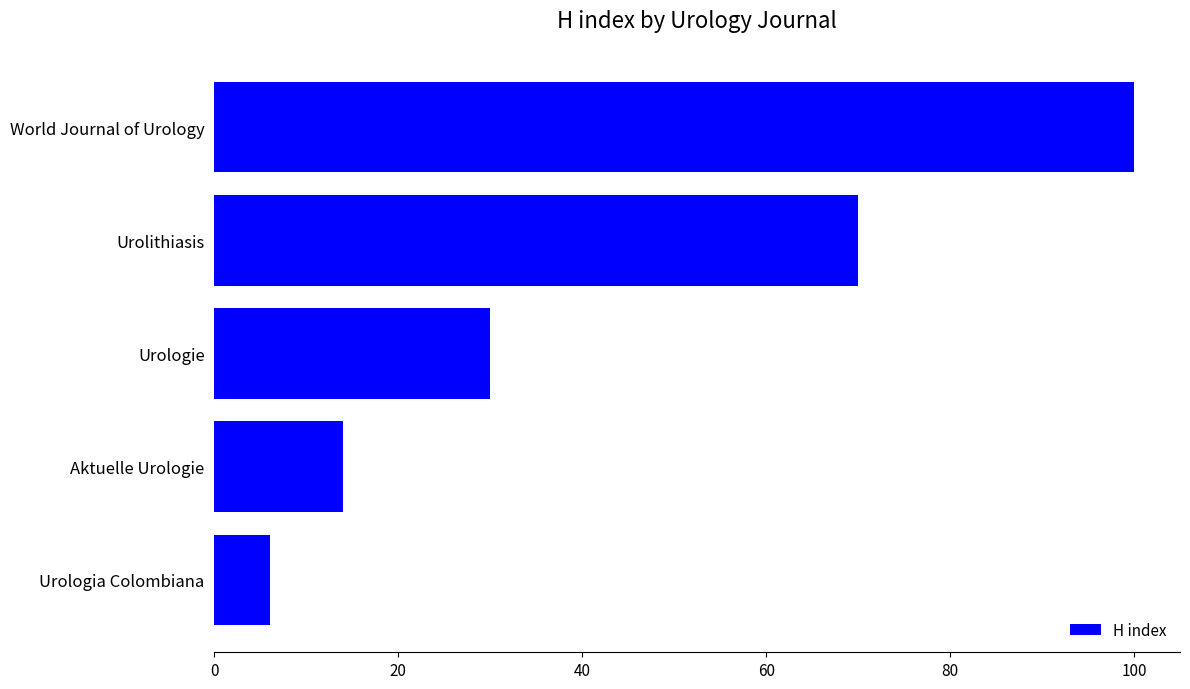

Count the number of categories in the chart.

5